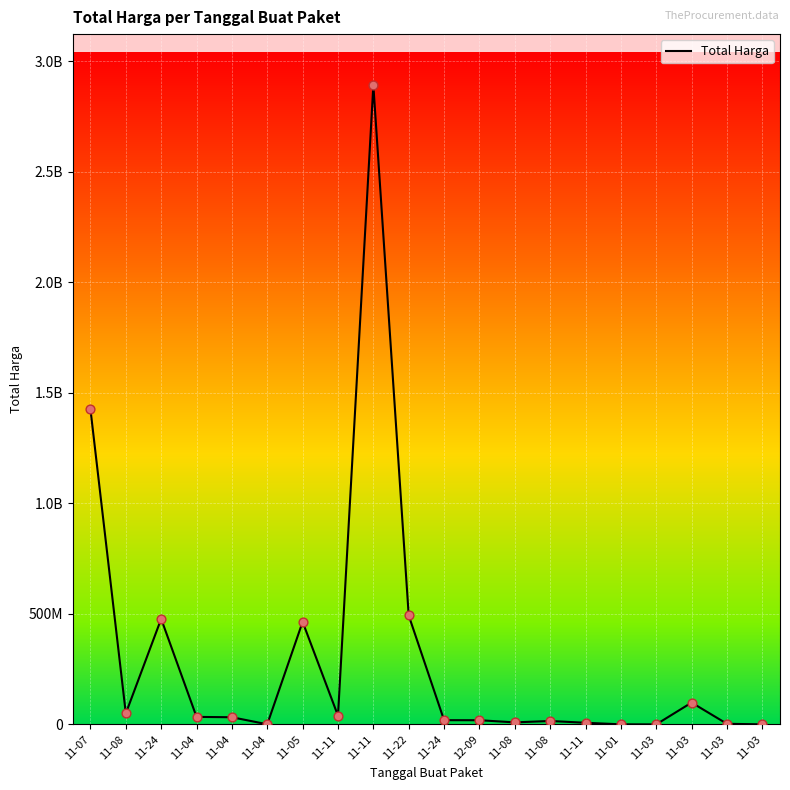

What is the change in value from 11-07 to 11-11?

+1466254100